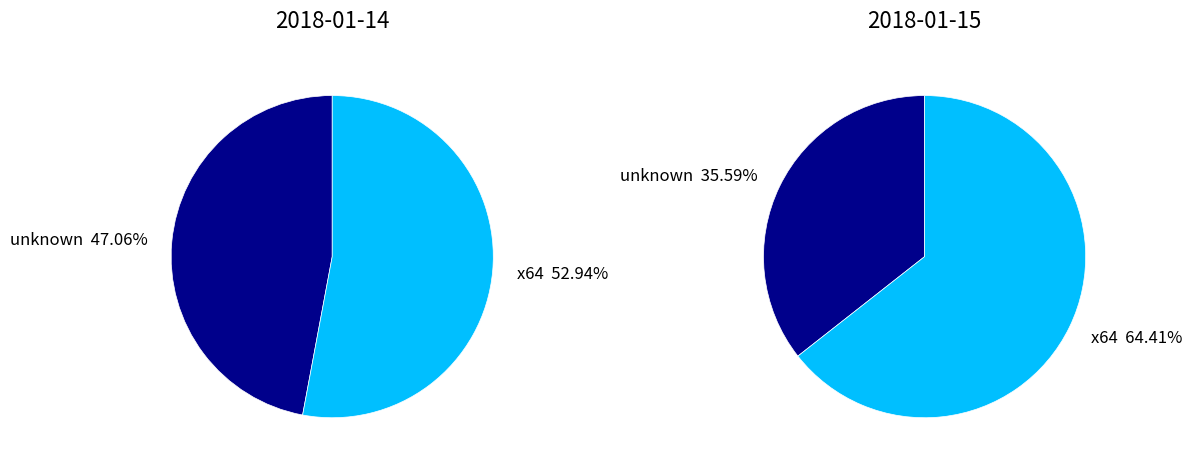

Which has a higher value, x64 or unknown?

x64